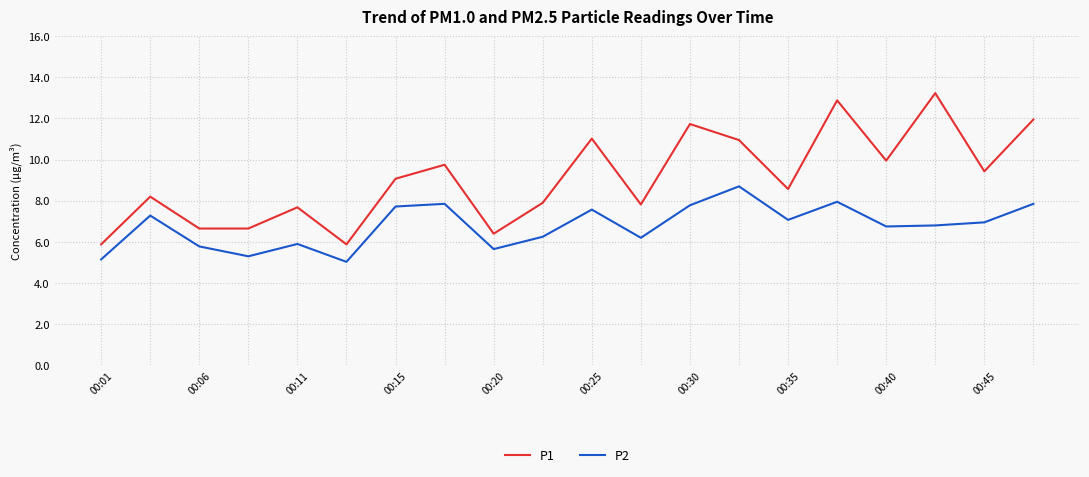

True or false: P1 and P2 intersect in this chart.

False